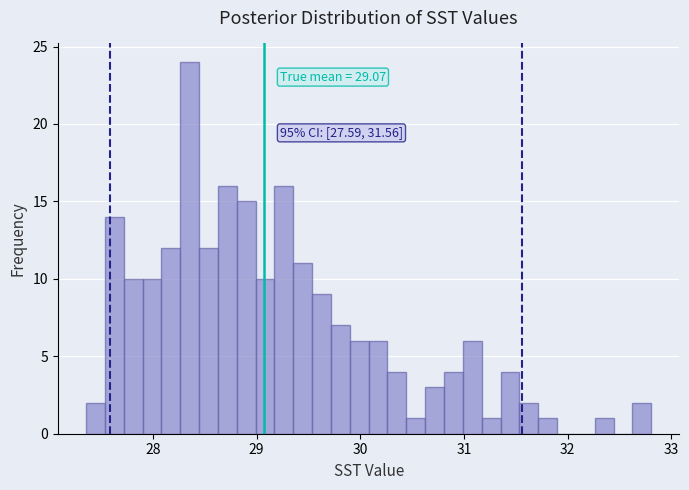

Read against the x-axis, roughly where is the centre of the tallest bar?

28.4